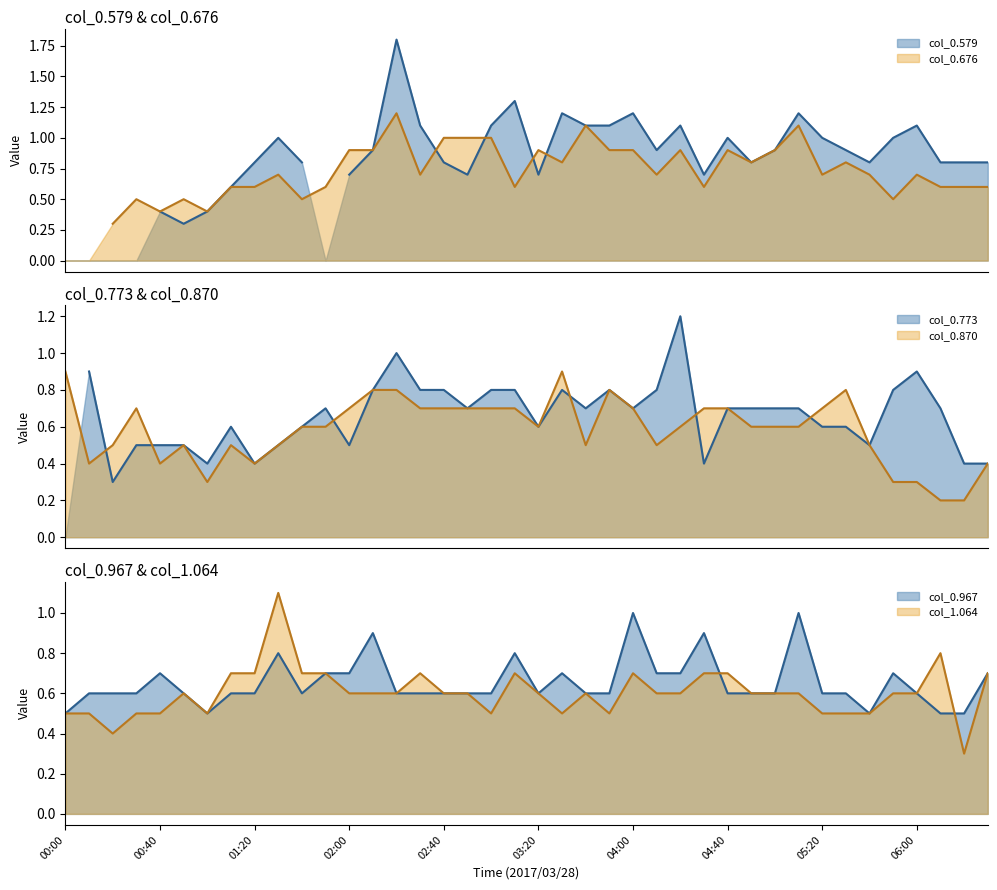

The col_0.967 series shows 0.6 at 01:40. True or false?

True